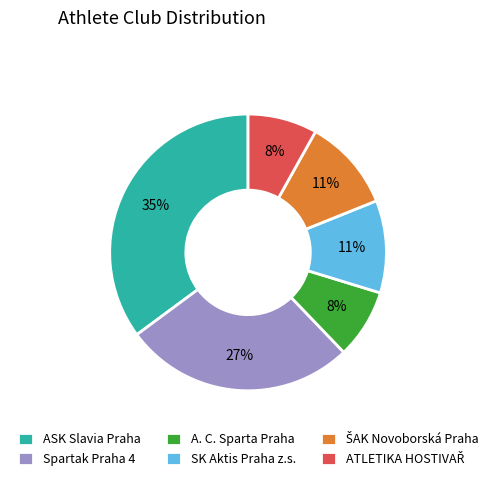

Is it true that A. C. Sparta Praha is 22% of the pie?

False